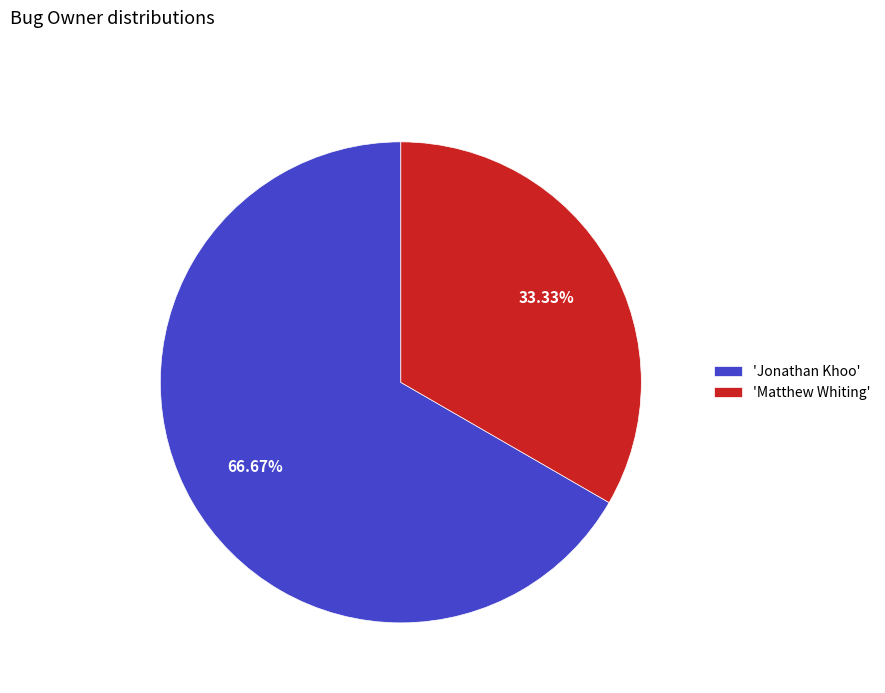

Rank the categories by value from highest to lowest.

'Jonathan Khoo', 'Matthew Whiting'